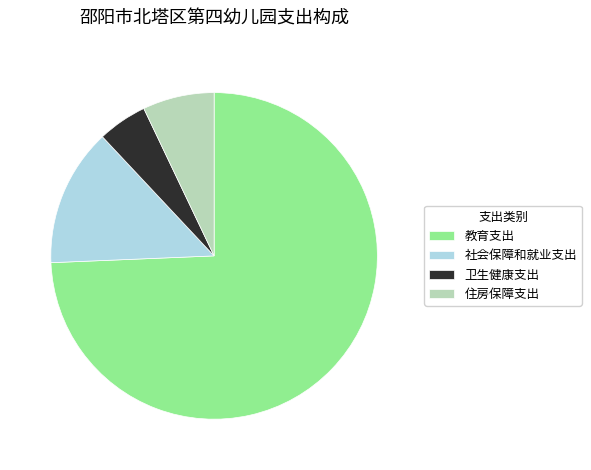

Rank the categories by value from highest to lowest.

教育支出, 社会保障和就业支出, 住房保障支出, 卫生健康支出